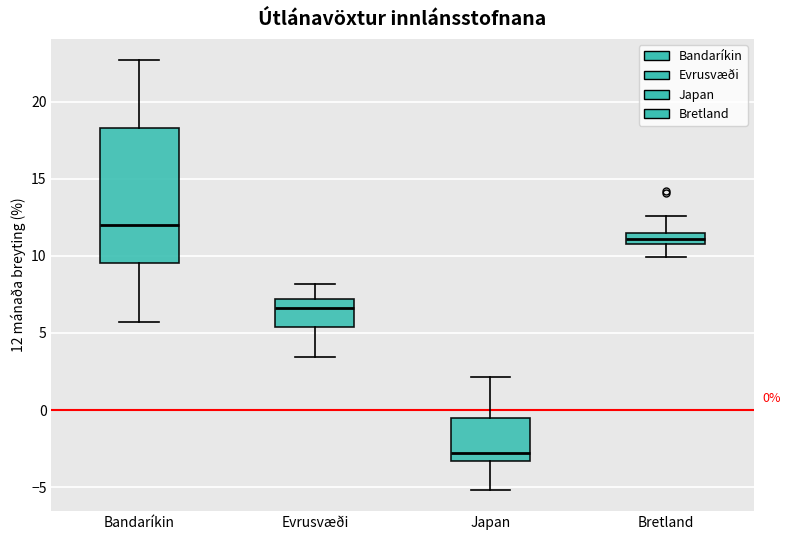

Comparing the boxes themselves (not the whiskers), which one is the tallest?

Bandaríkin